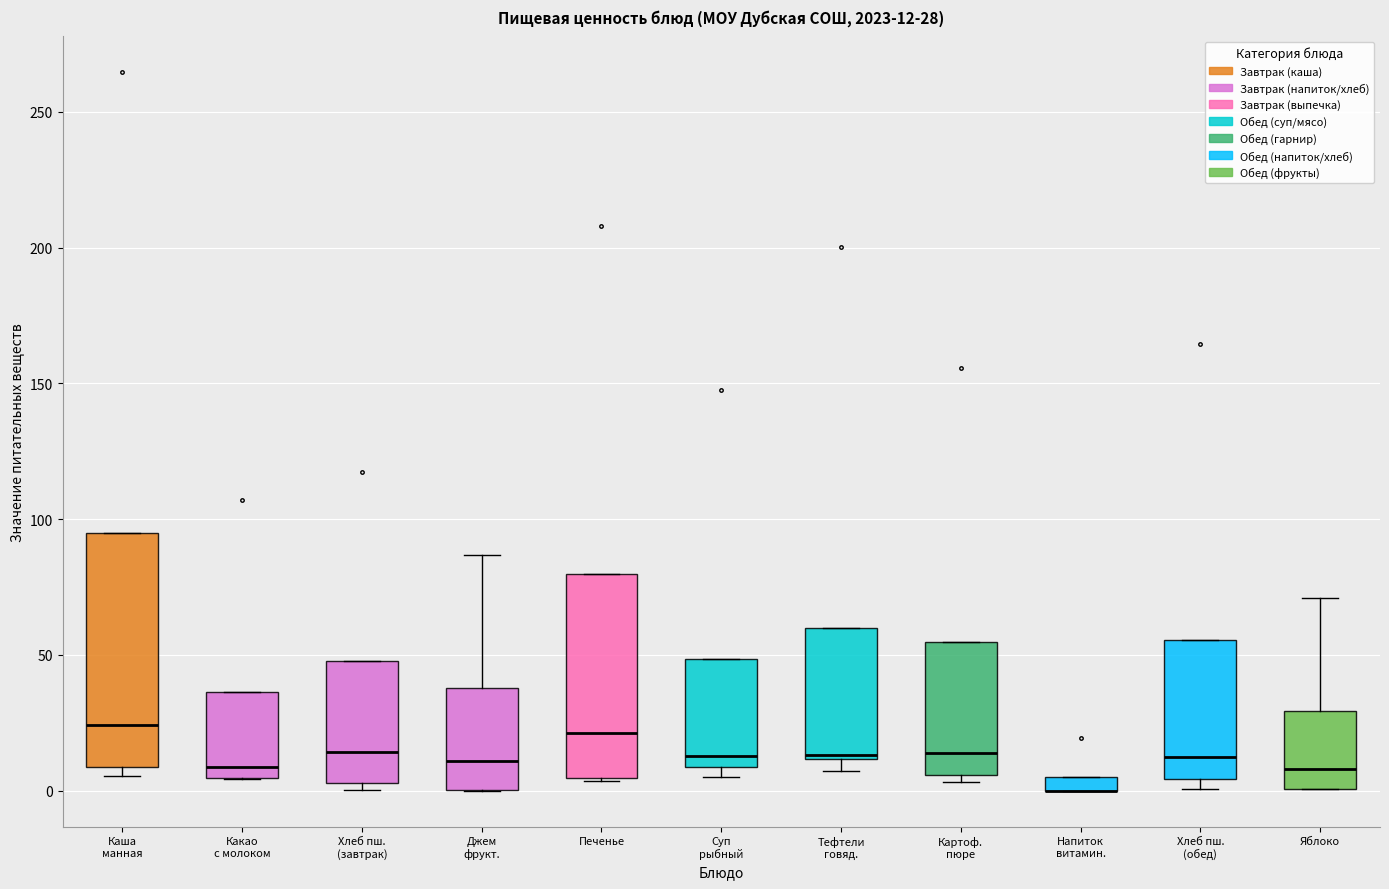

Which box is the tallest, from its lower edge to its upper edge?

Каша манная